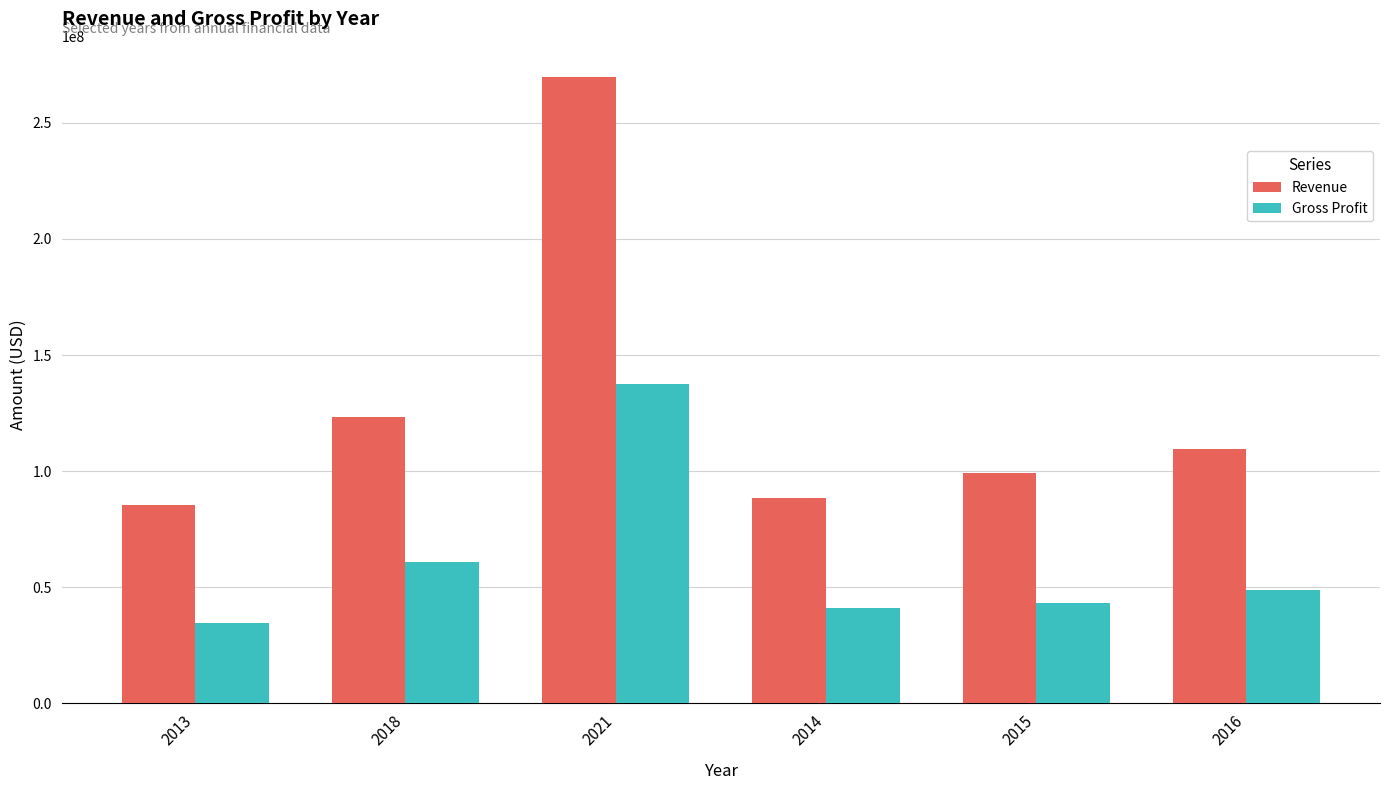

Rank the series by their maximum value, from highest to lowest.

Revenue, Gross Profit